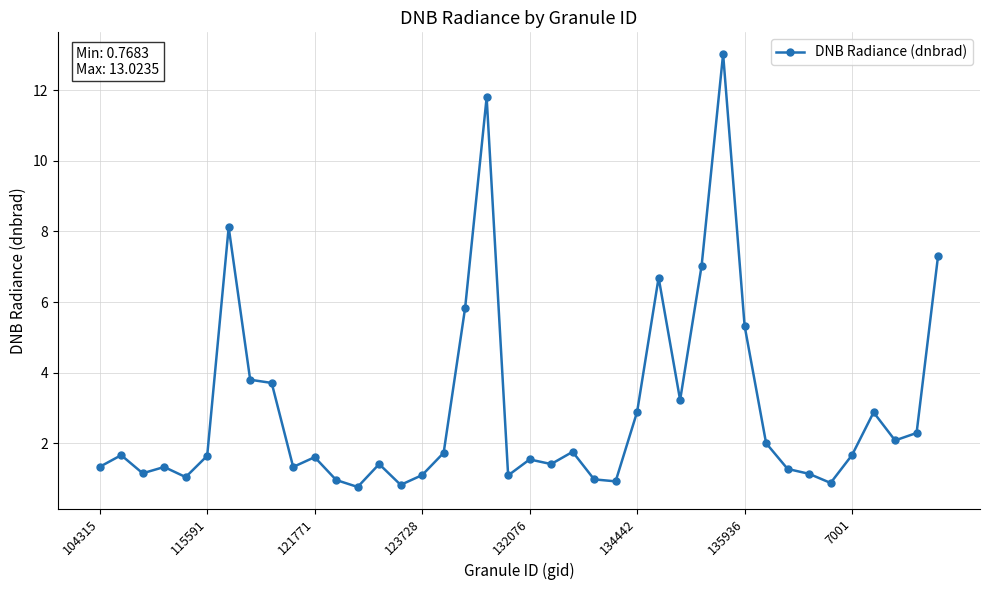

What is the maximum value shown in the chart?

13.0